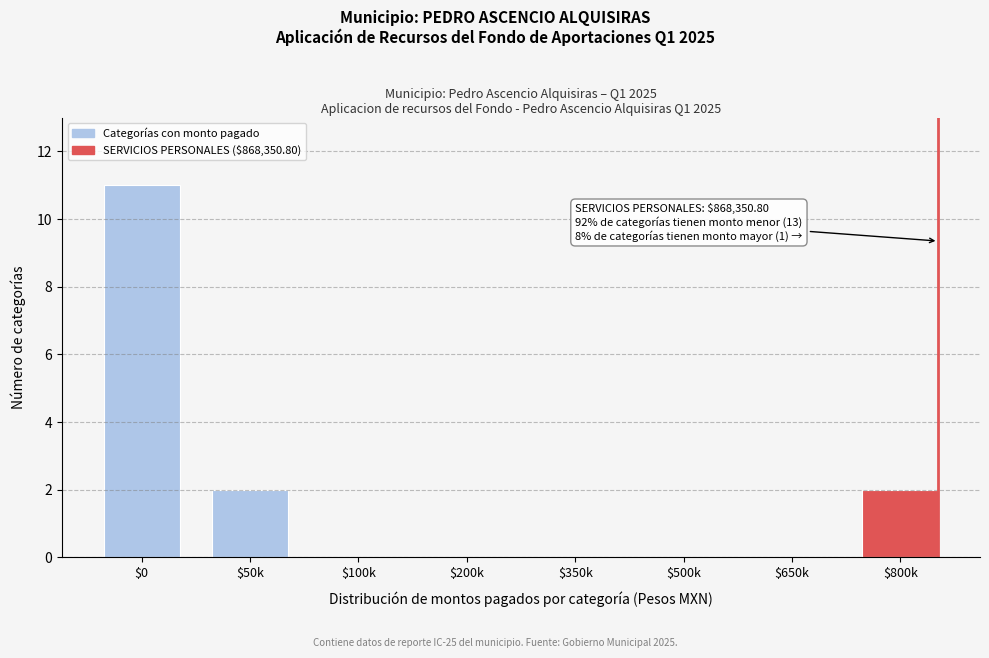

Which category has the highest value across all series?

$0